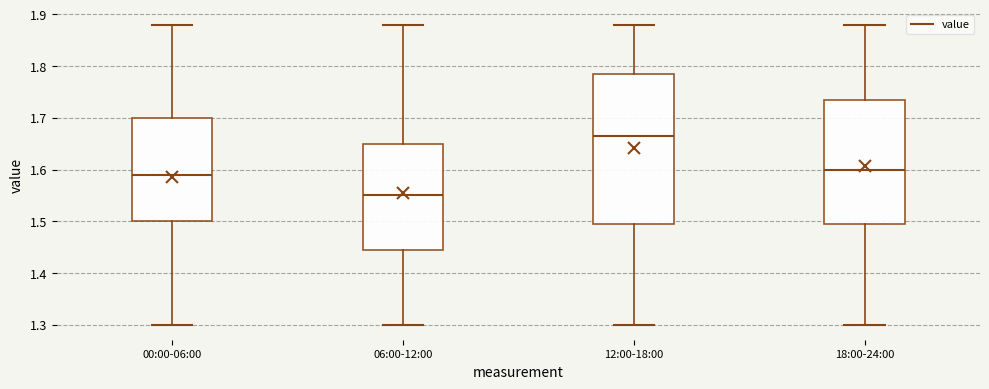

Reading left to right, transcribe this box plot: for each box, give where its median line is, the range the box spans, and where its two whiskers end, as read against the y-axis. The values are not printed on the chart, so give them approximately, as read against the axis.

00:00-06:00: median 1.59, box 1.50 to 1.70, whiskers 1.30 to 1.88
06:00-12:00: median 1.55, box 1.45 to 1.65, whiskers 1.30 to 1.88
12:00-18:00: median 1.67, box 1.50 to 1.79, whiskers 1.30 to 1.88
18:00-24:00: median 1.60, box 1.50 to 1.74, whiskers 1.30 to 1.88